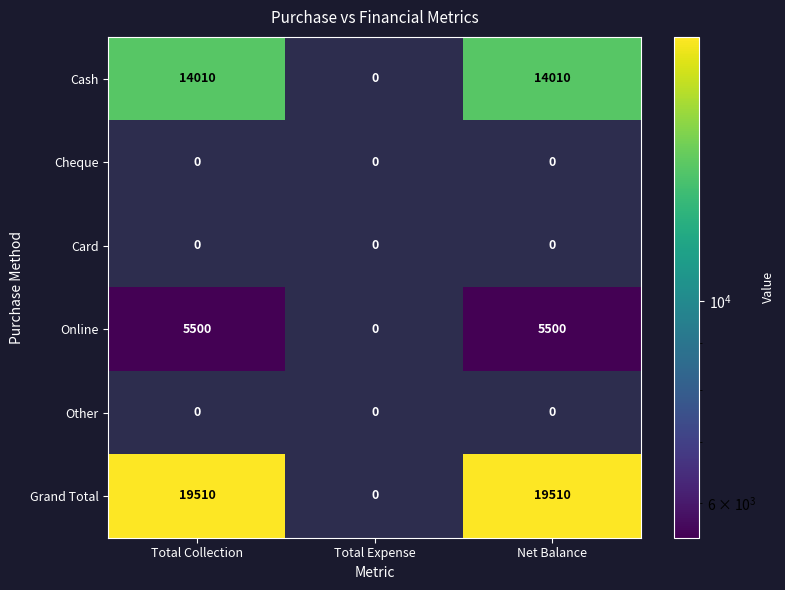

What is the sum of the Online values at Net Balance and Total Collection?

11000